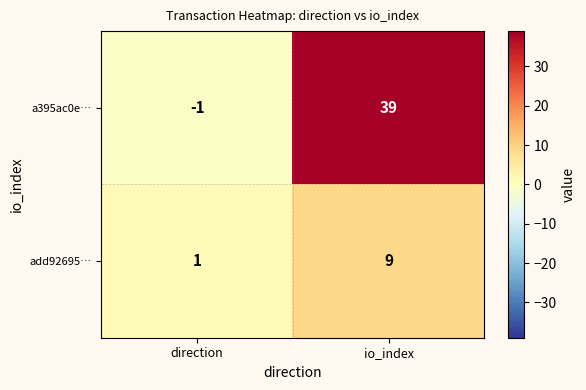

Where is a395ac0e… nearest to the value 19?

direction